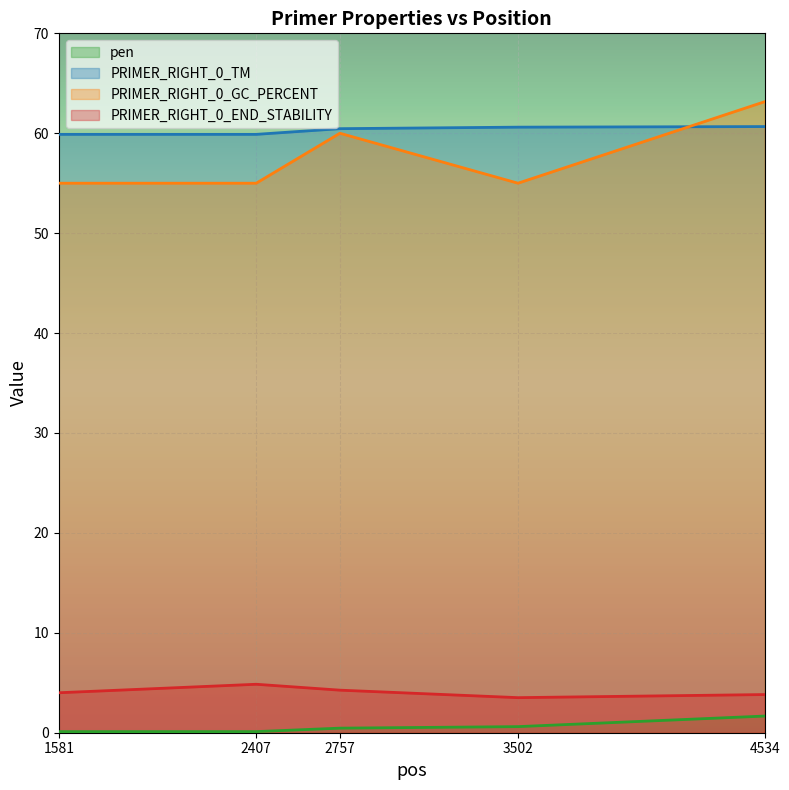

What are all the series names shown in the legend?

pen, PRIMER_RIGHT_0_TM, PRIMER_RIGHT_0_GC_PERCENT, PRIMER_RIGHT_0_END_STABILITY